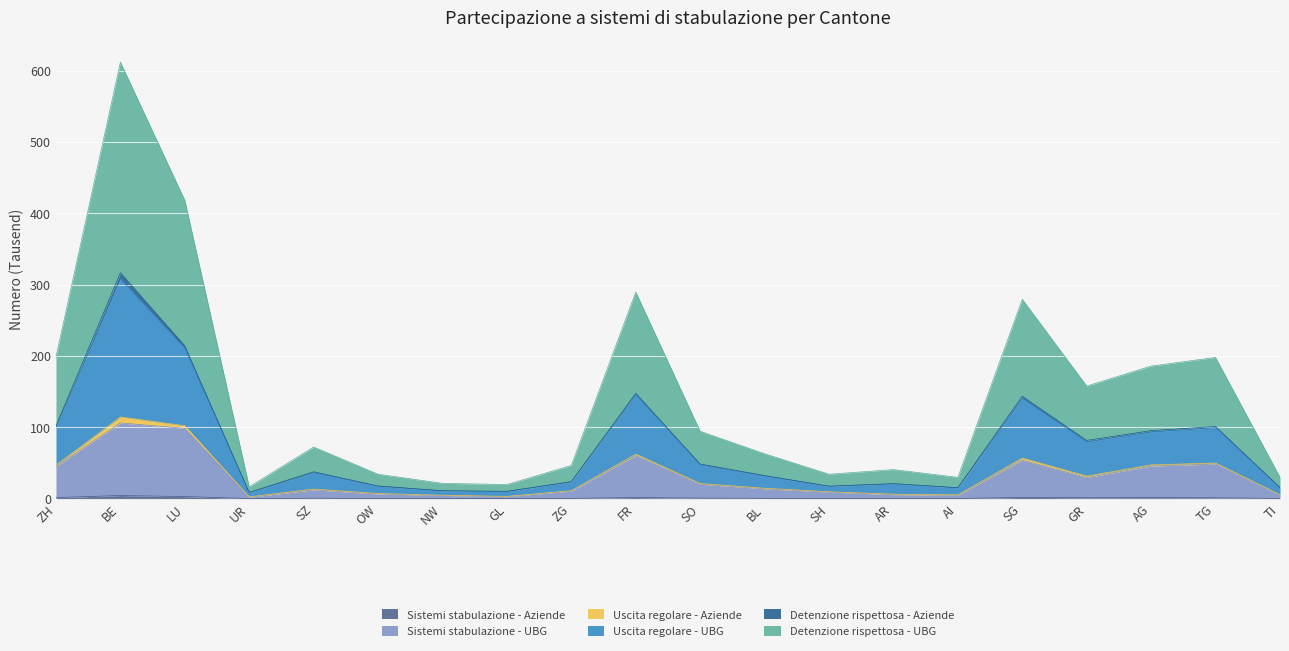

What is the value of the Uscita regolare - UBG point at the 6th from the left?

17.7